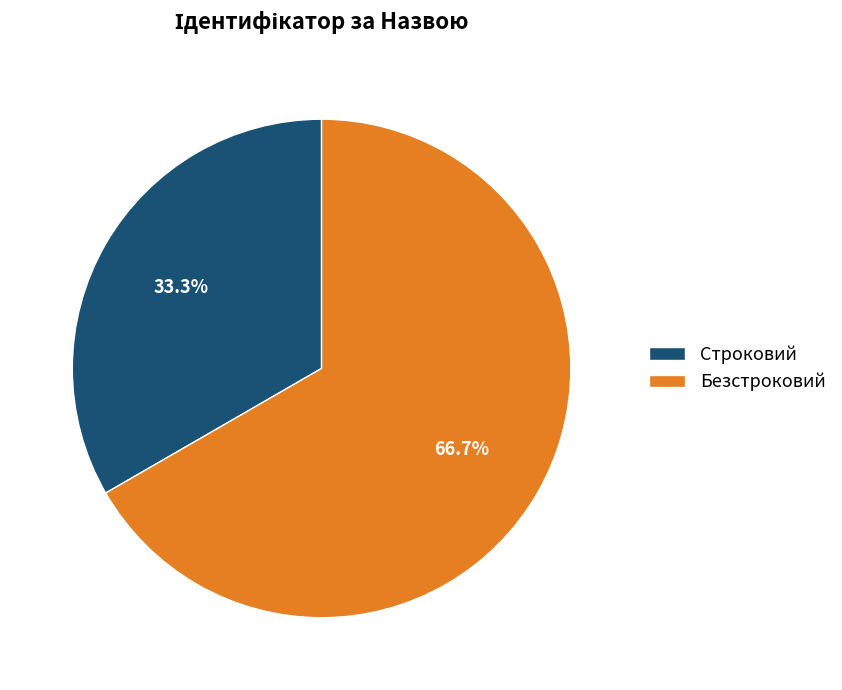

Is Строковий the majority of the pie?

No